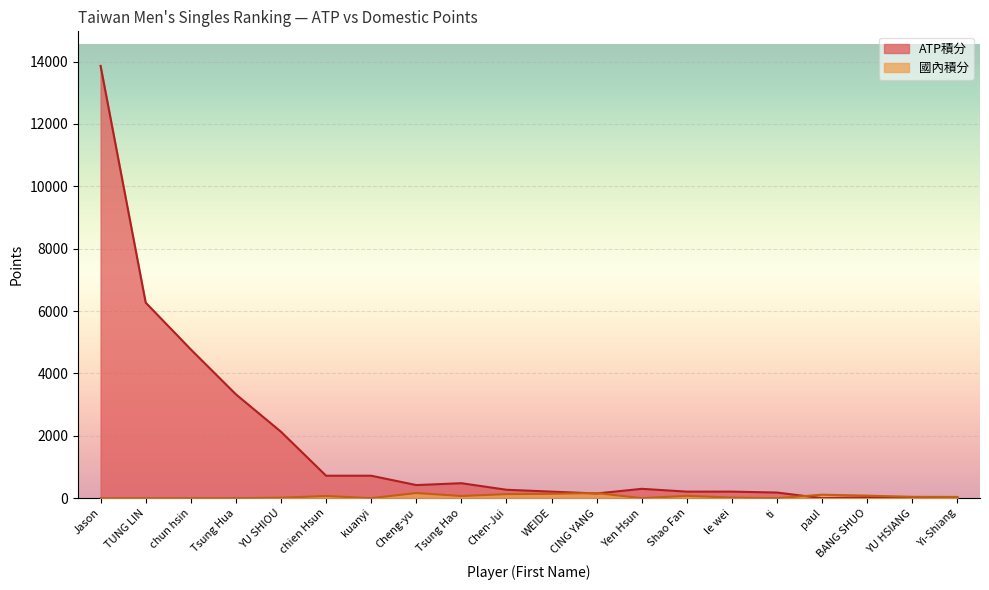

What is the difference between the maximum and minimum values in the ATP積分 series?

13860.0